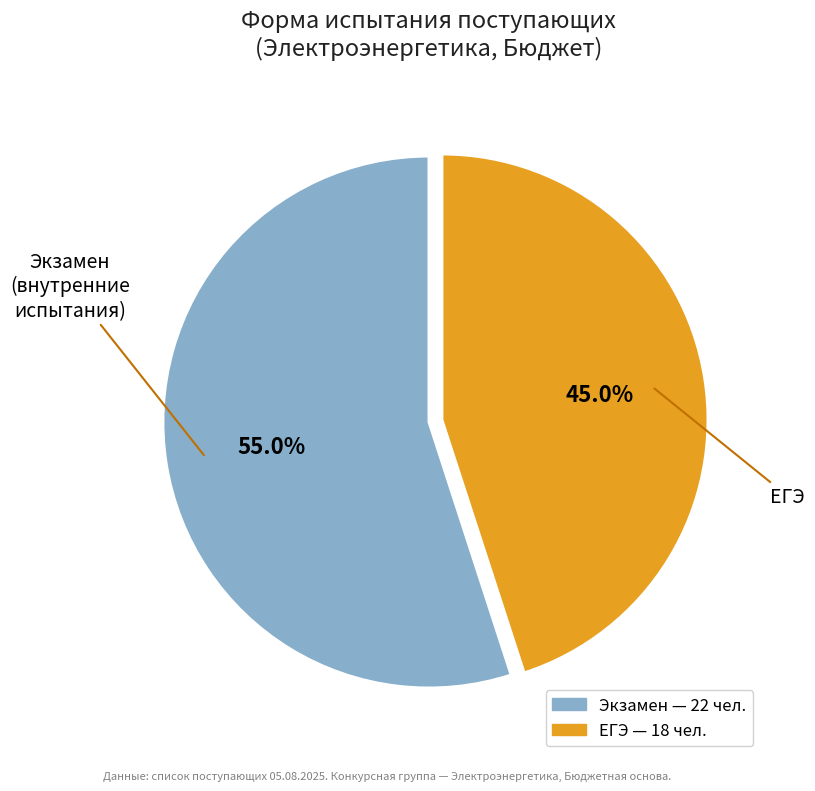

Which has a higher value, ЕГЭ or Экзамен?

Экзамен